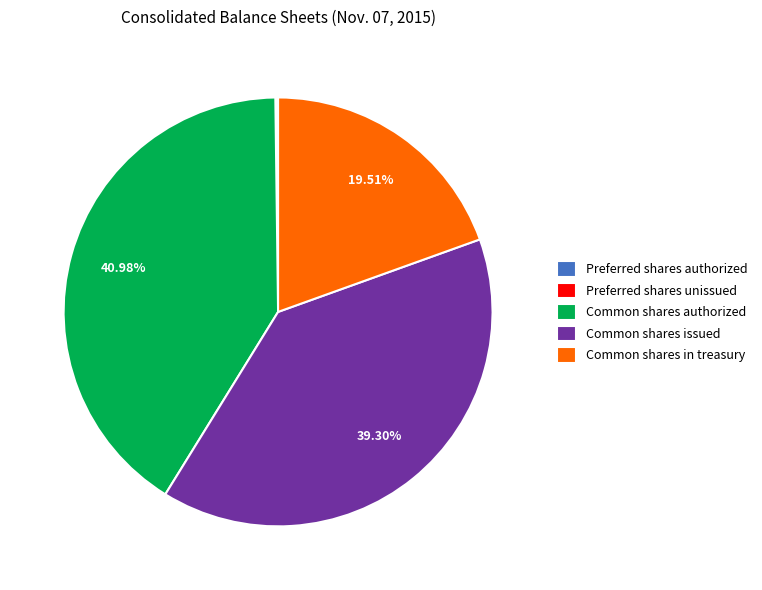

The Common shares authorized slice represents 41% of the pie. True or false?

True